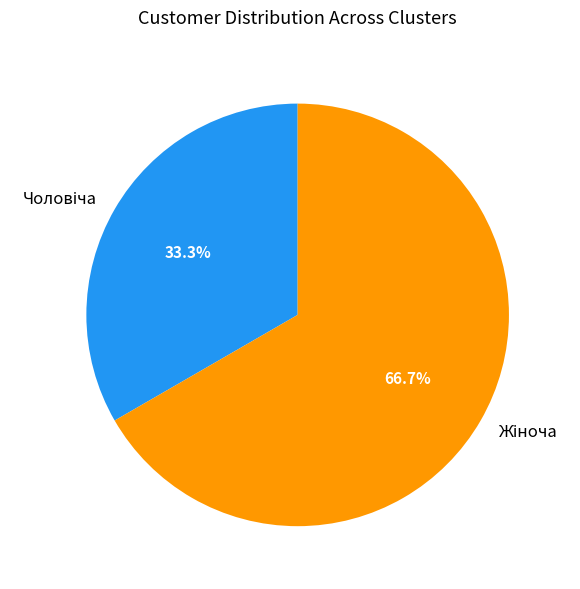

What is the largest slice in the pie chart?

Жіноча